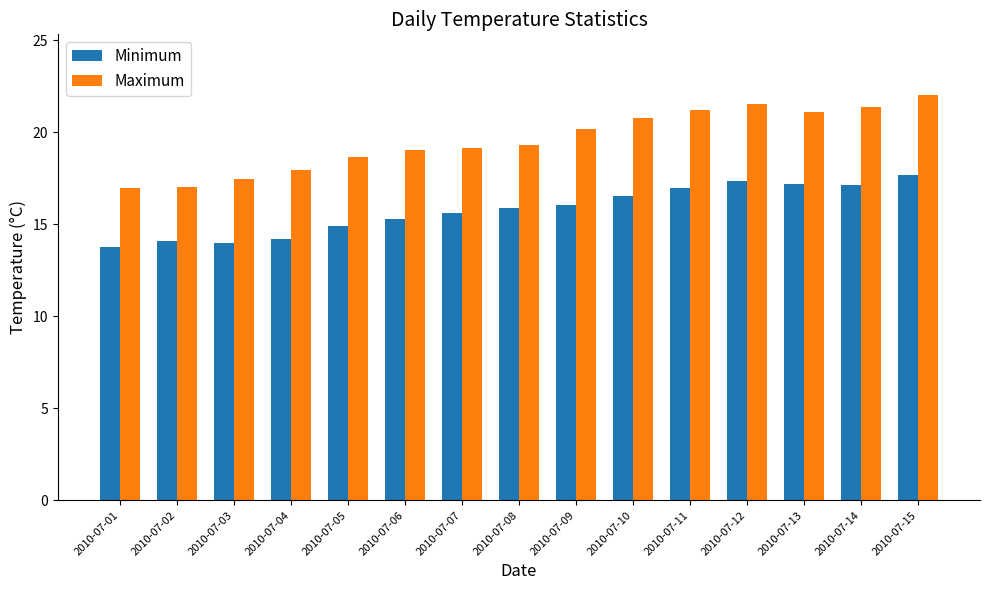

Which series changed the most between 2010-07-11 and 2010-07-15?

Maximum